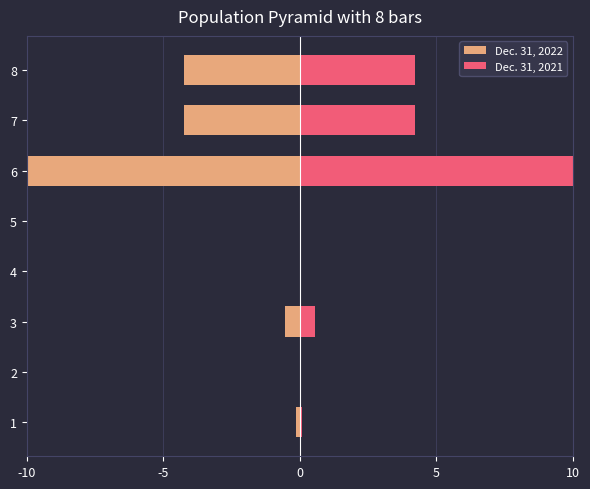

How many values in Dec. 31, 2021 are below zero?

1